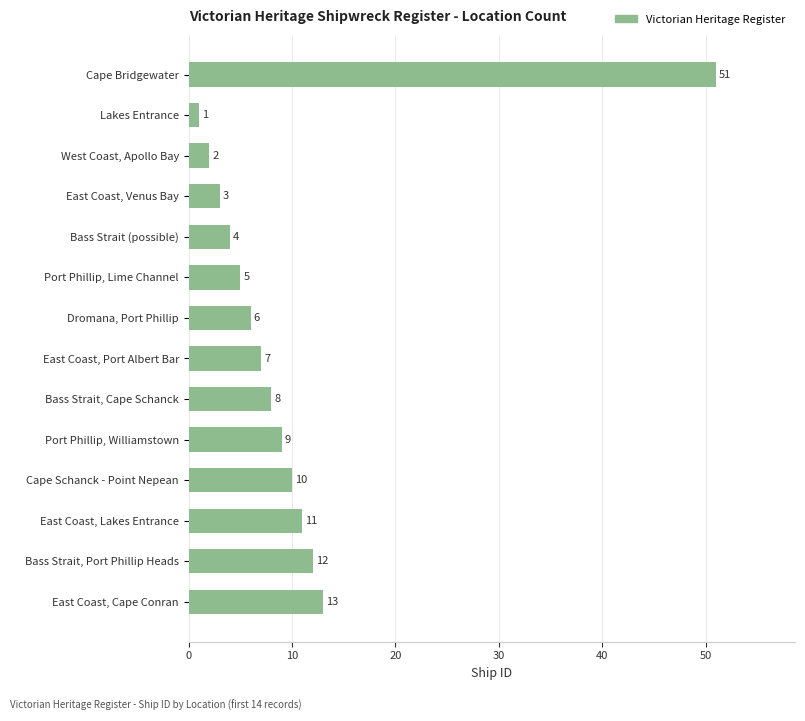

List the labels in order of value, smallest first.

Lakes Entrance, West Coast, Apollo Bay, East Coast, Venus Bay, Bass Strait (possible), Port Phillip, Lime Channel, Dromana, Port Phillip, East Coast, Port Albert Bar, Bass Strait, Cape Schanck, Port Phillip, Williamstown, Cape Schanck - Point Nepean, East Coast, Lakes Entrance, Bass Strait, Port Phillip Heads, East Coast, Cape Conran, Cape Bridgewater